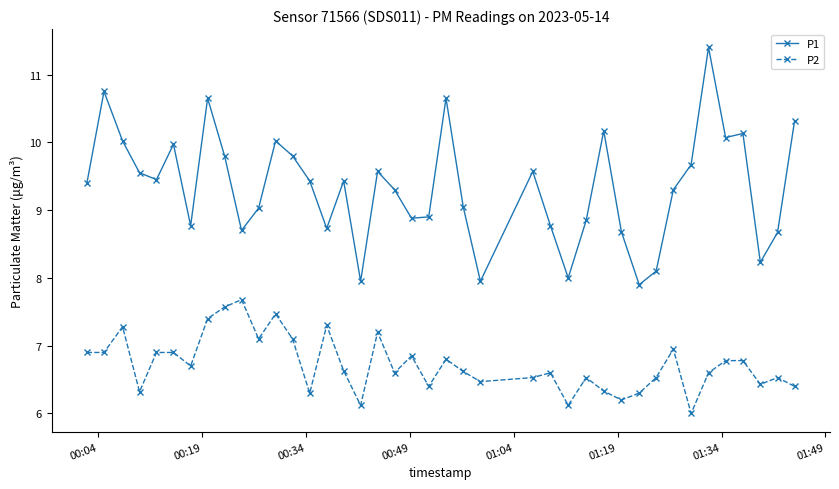

What is the average value of the P1 series?

9.3